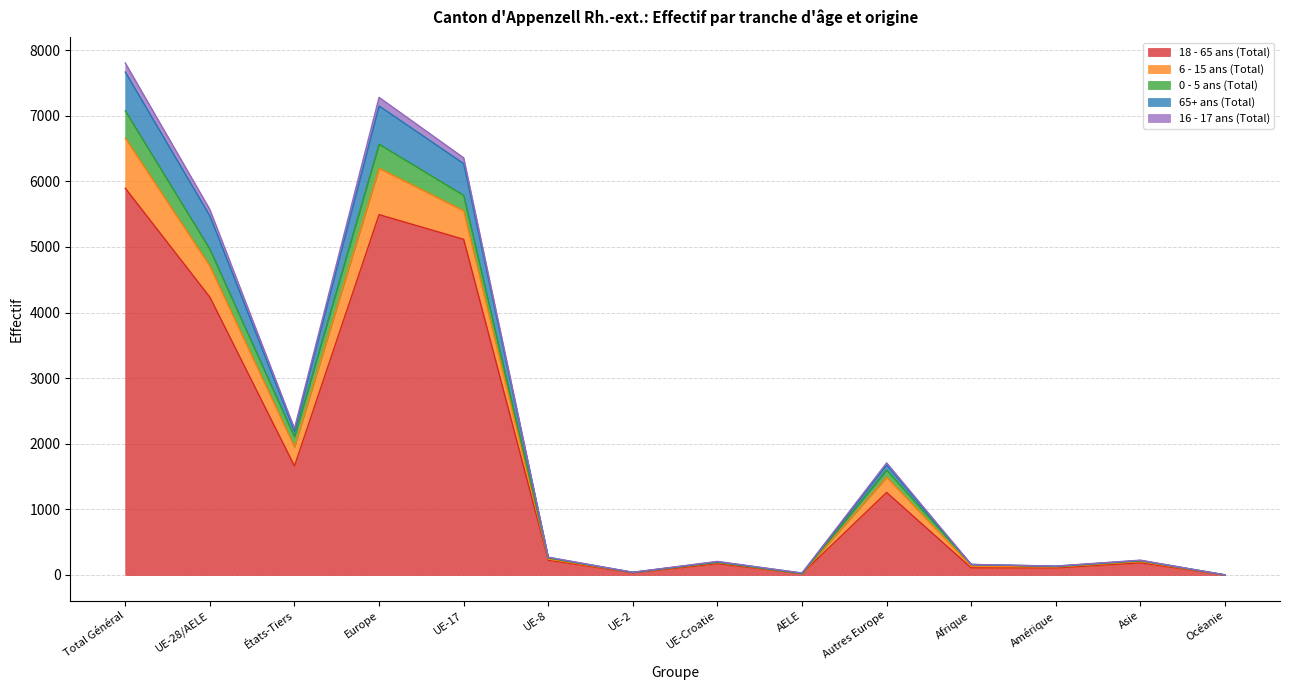

What is the label of the 12th point from the right?

États-Tiers